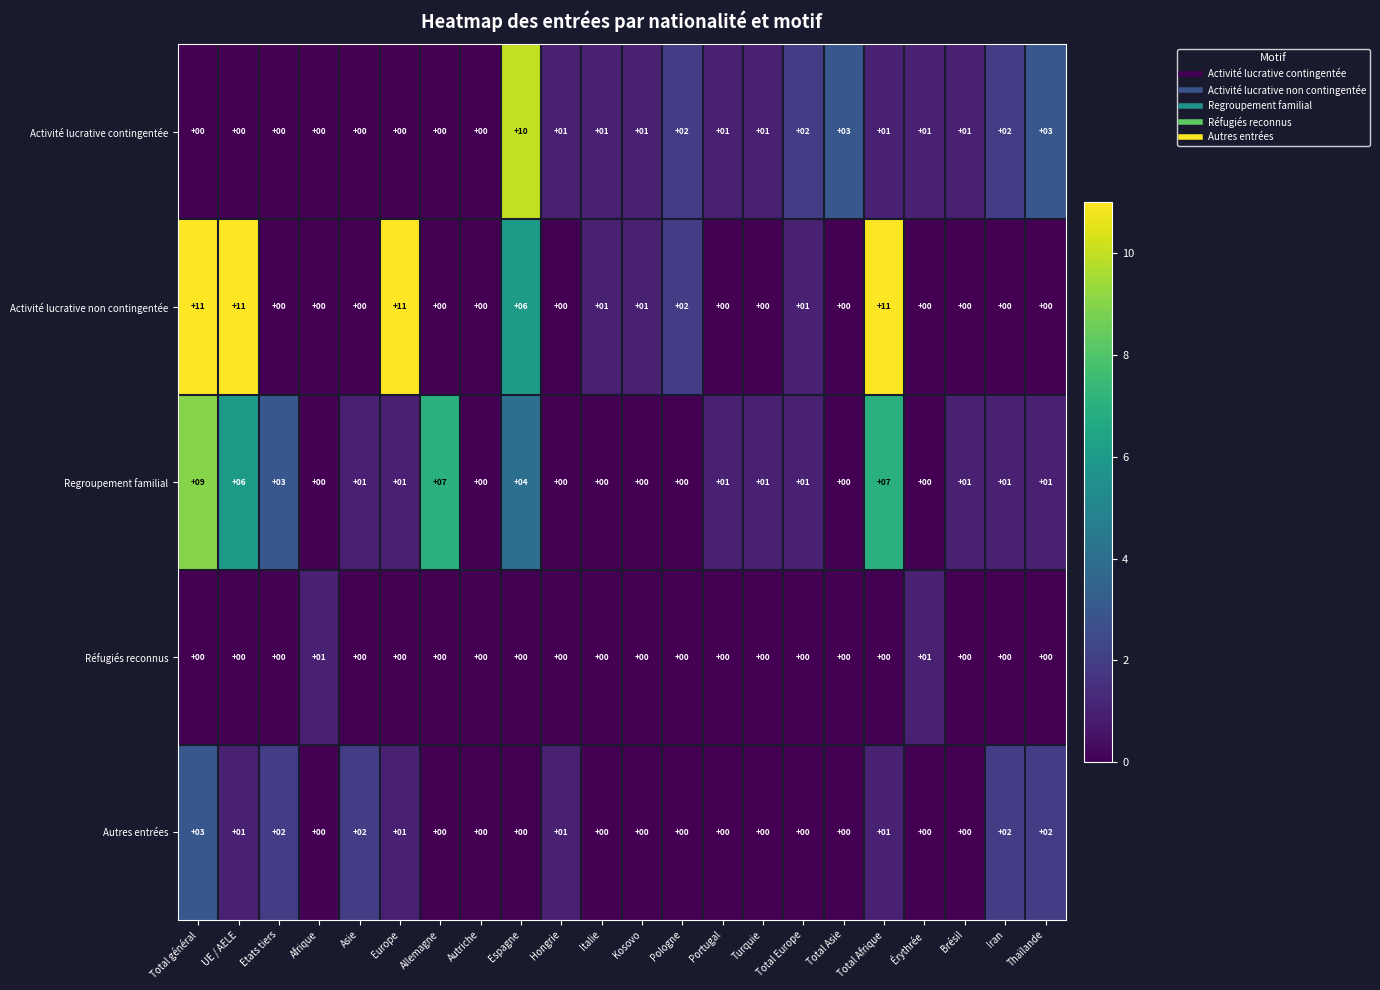

The Réfugiés reconnus series shows 0 at Espagne. True or false?

True